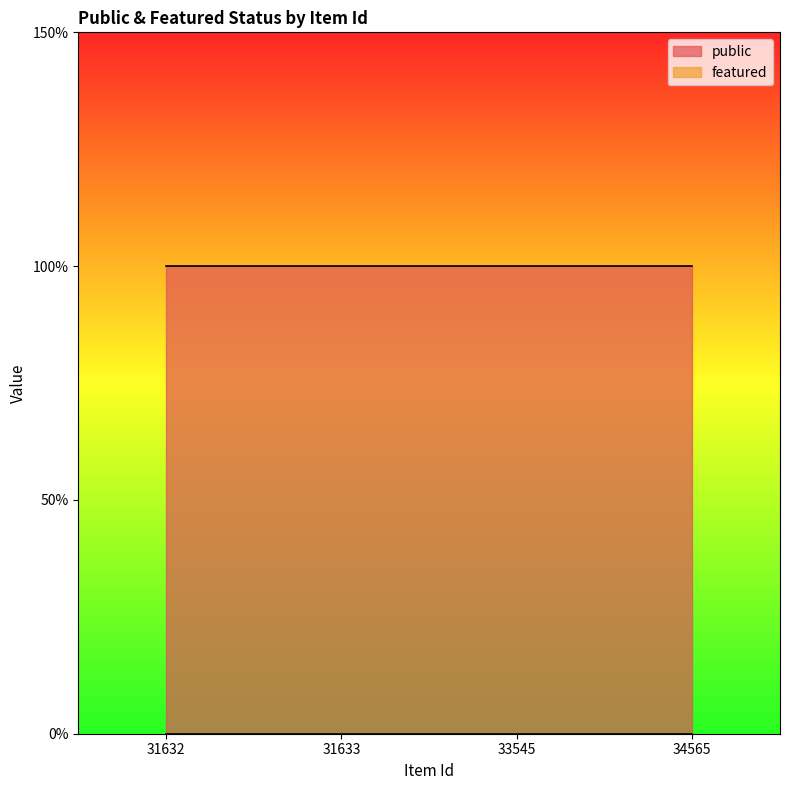

Reading left to right, what are all the values shown in this chart?

public: 31632=1	31633=1	33545=1	34565=1
featured: 31632=0	31633=0	33545=0	34565=0